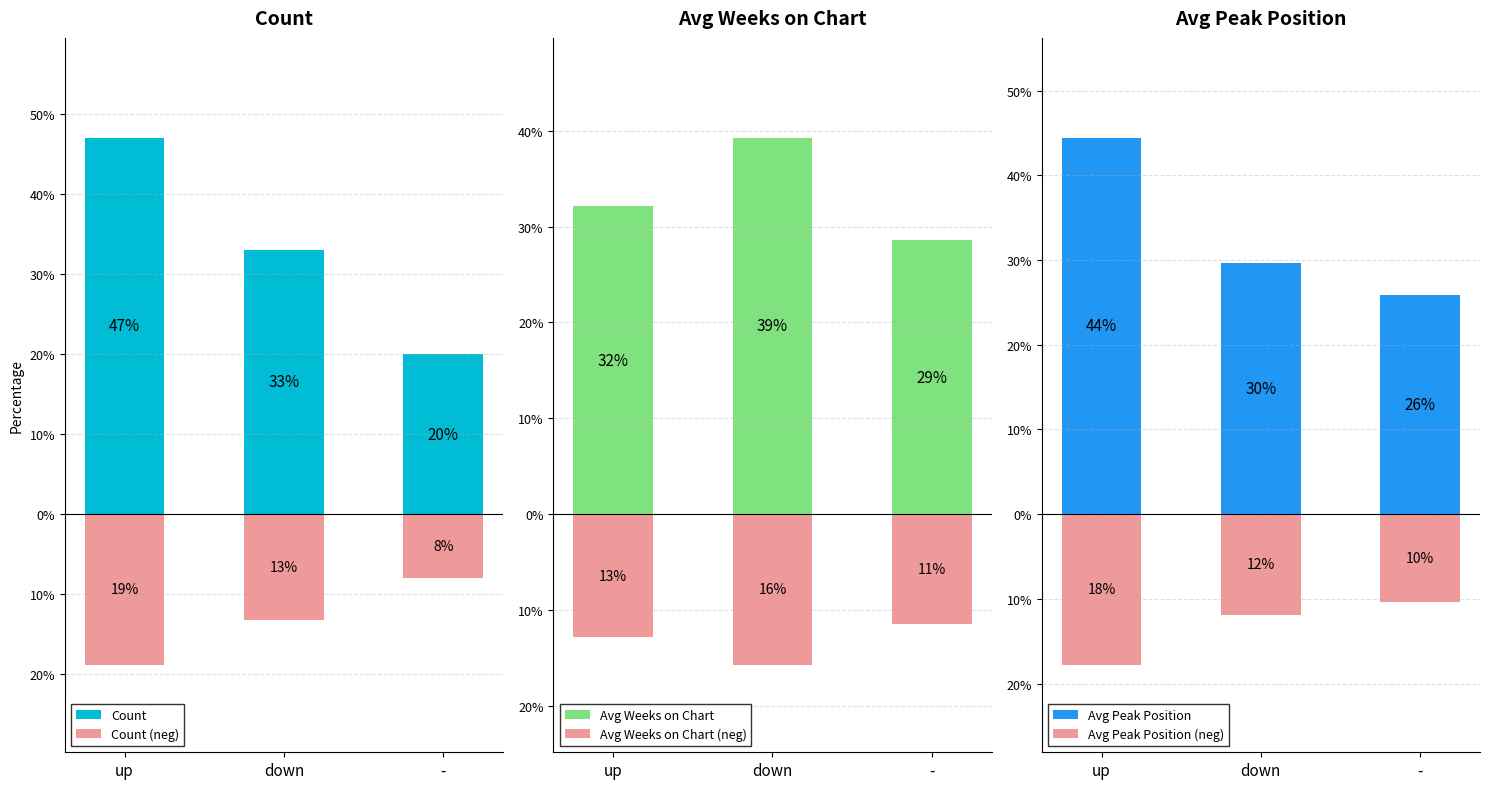

At -, list the series in order from largest to smallest.

Avg Weeks on Chart, Avg Peak Position, Count, Count (neg), Avg Peak Position (neg), Avg Weeks on Chart (neg)